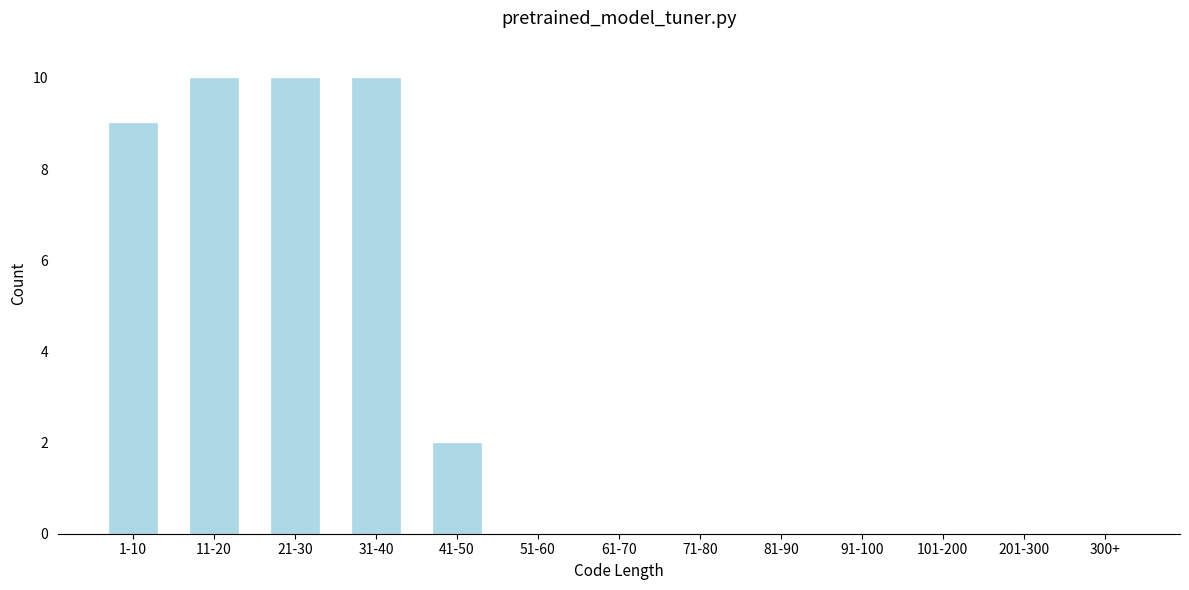

Reading left to right, what are all the values shown in this chart?

1-10=9	11-20=10	21-30=10	31-40=10	41-50=2	51-60=0	61-70=0	71-80=0	81-90=0	91-100=0	101-200=0	201-300=0	300+=0